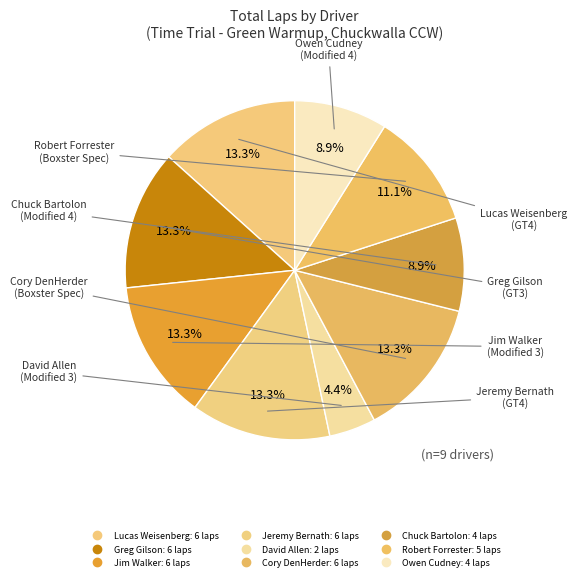

How many segments does this pie chart have?

9